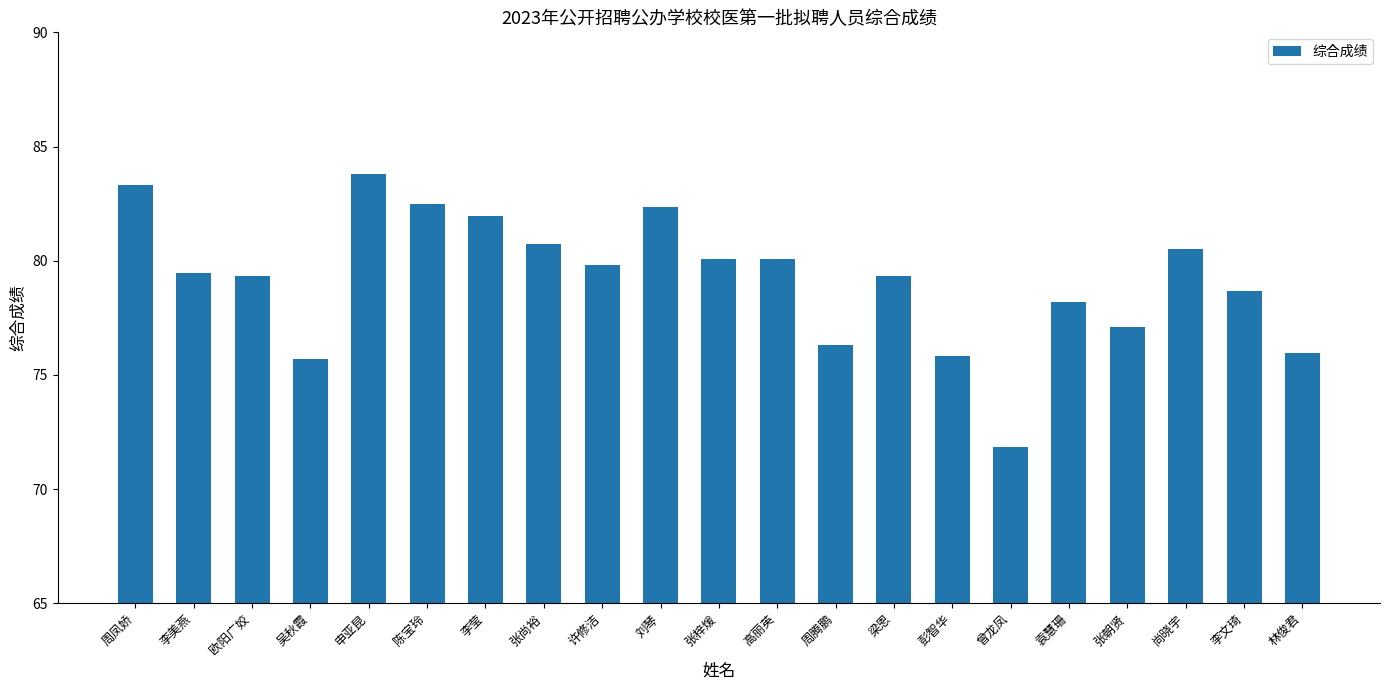

What is the label of the 21st bar from the right?

周凤娇